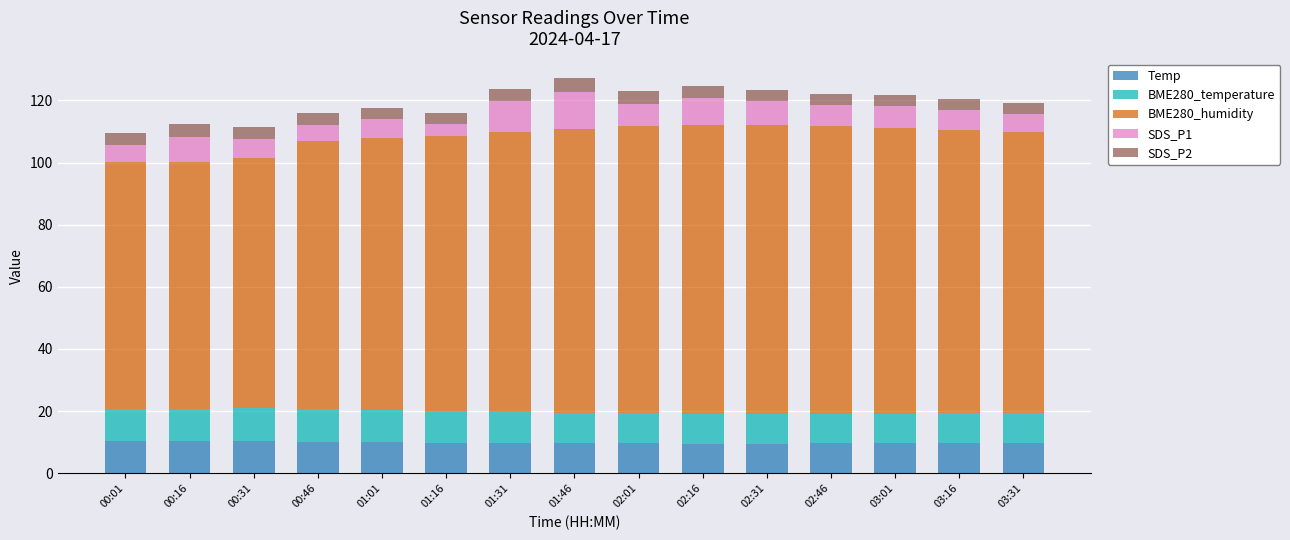

What is the highest value of the Temp series?

10.3